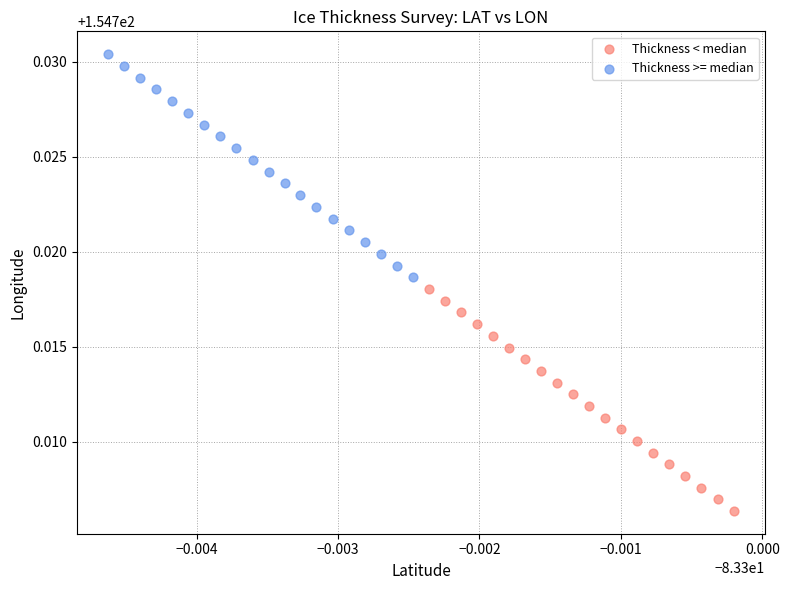

Which series has the widest spread of Y values?

Thickness >= median